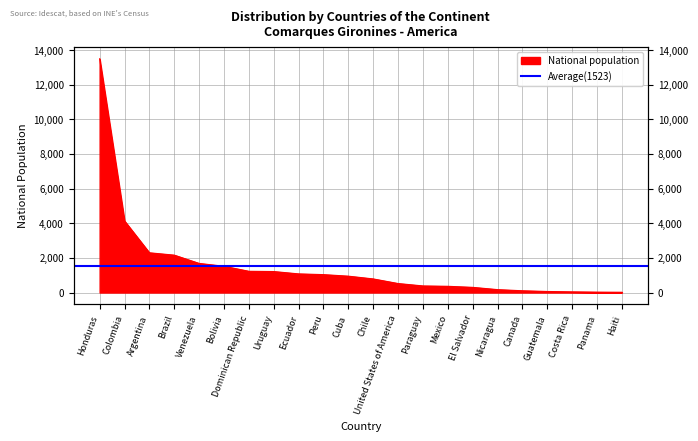

What is the label of the 4th point from the left?

Brazil